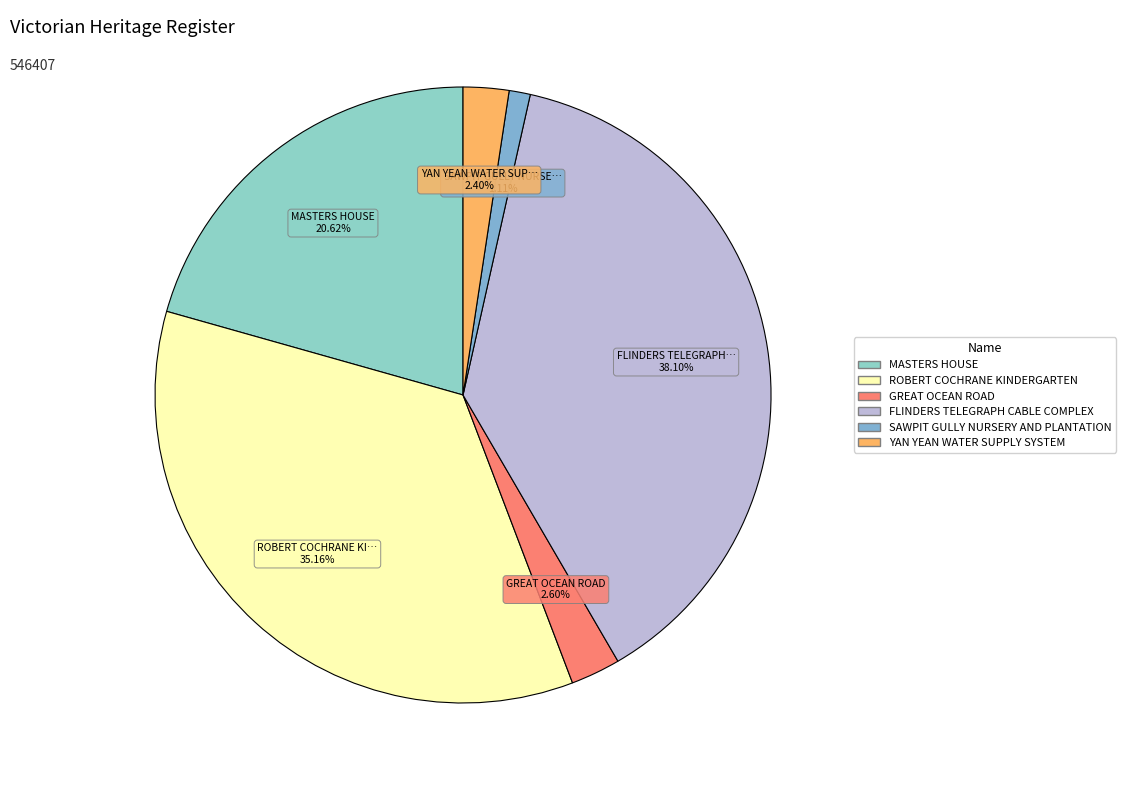

What percentage is the MASTERS HOUSE slice, to the nearest percent?

21%